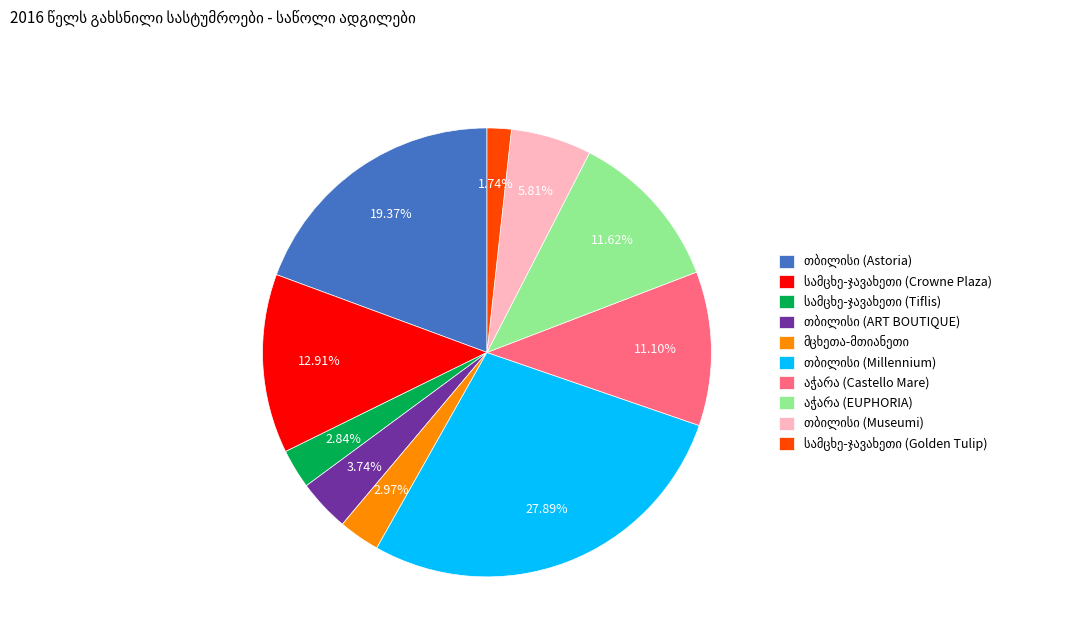

Does any single category account for the majority?

No